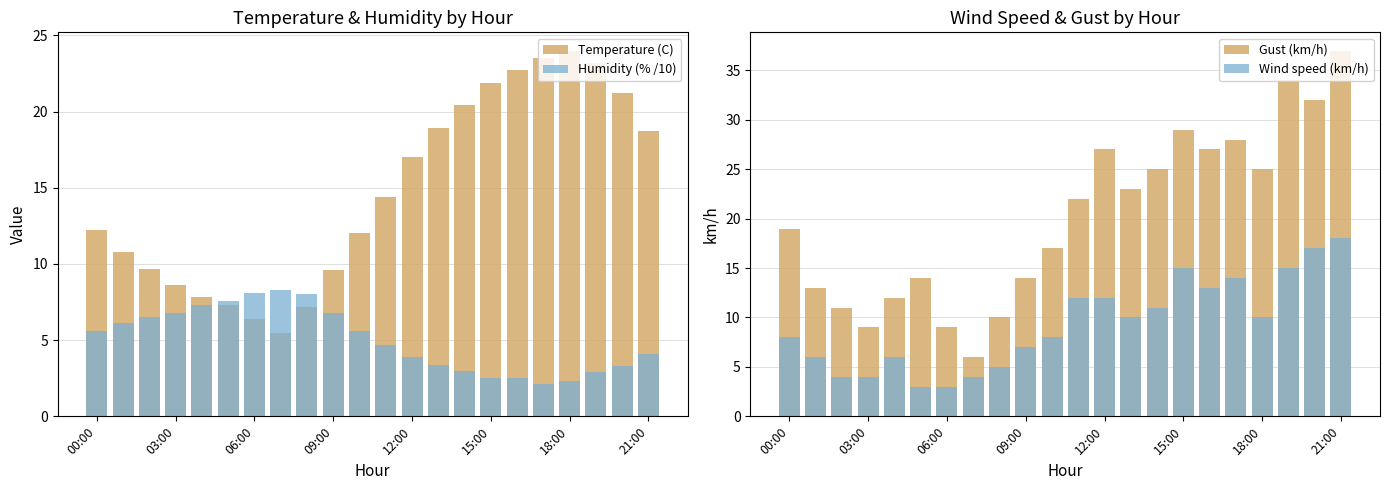

At how many categories does at least one series exceed 9?

19